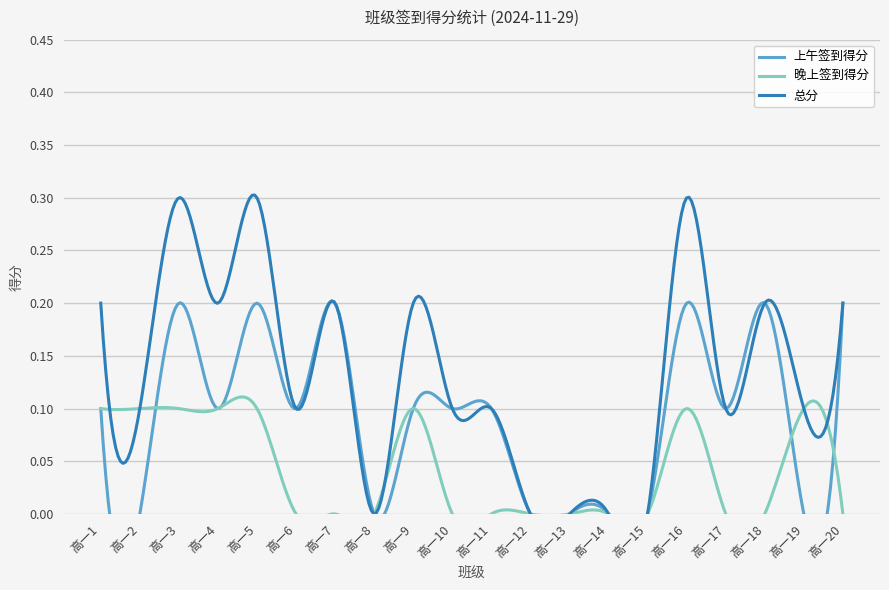

What is the sum of all 上午签到得分 values?

1.9